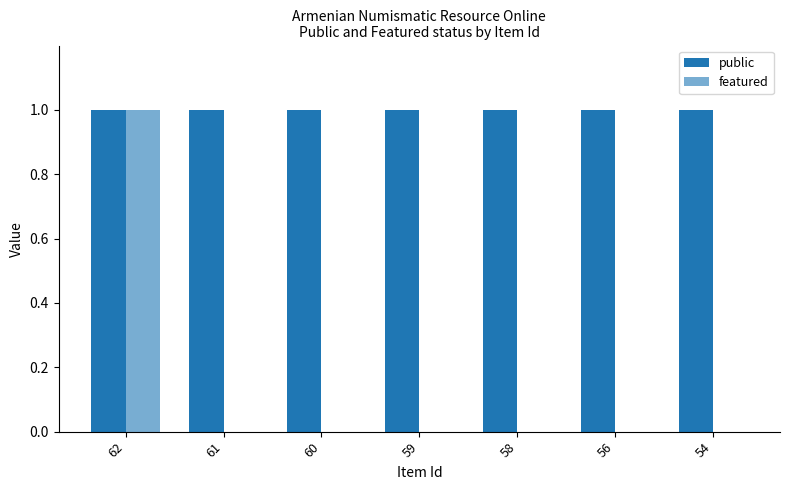

Is it true that public equals 1 at 54?

True